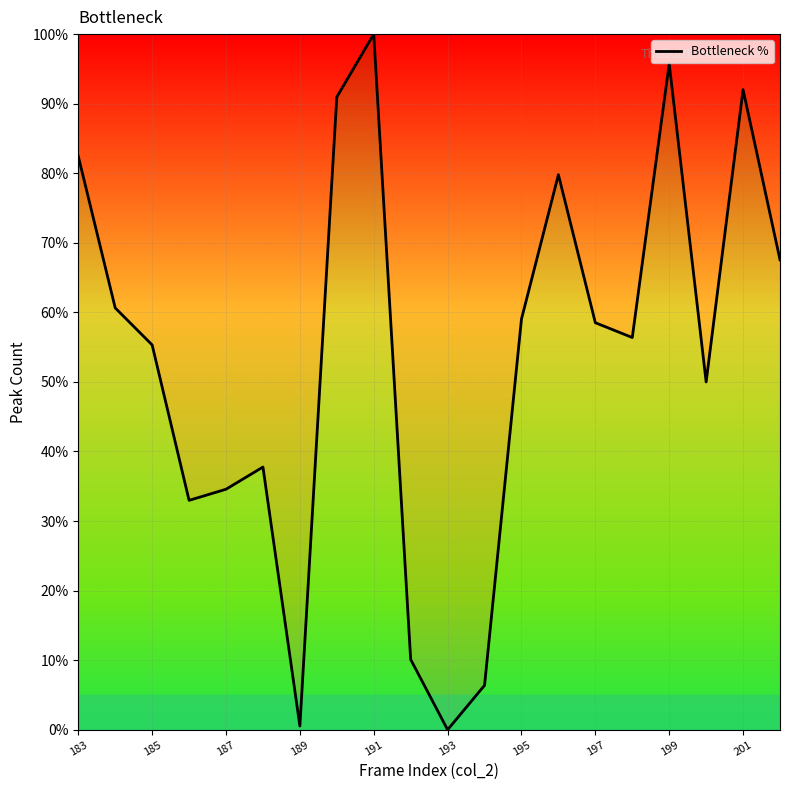

What is the maximum value shown in the chart?

100.0